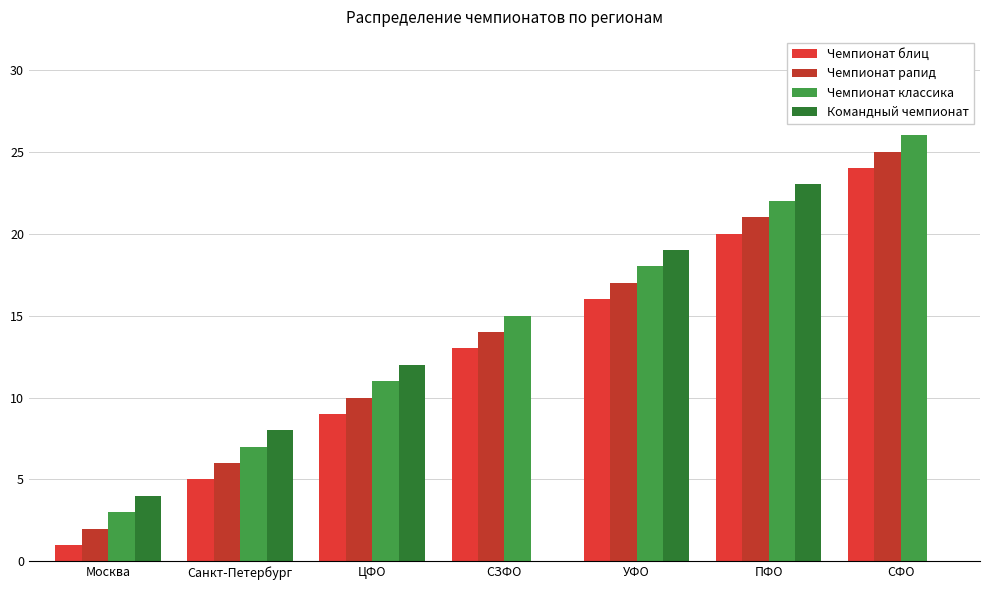

Rank the series at ПФО from highest to lowest value.

Командный чемпионат, Чемпионат классика, Чемпионат рапид, Чемпионат блиц